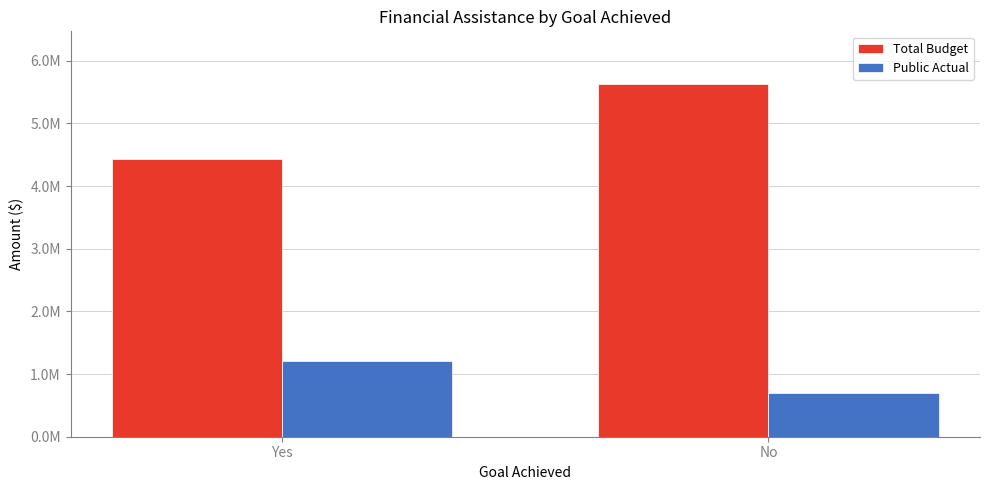

At which label is Total Budget closest to 5025530?

Yes